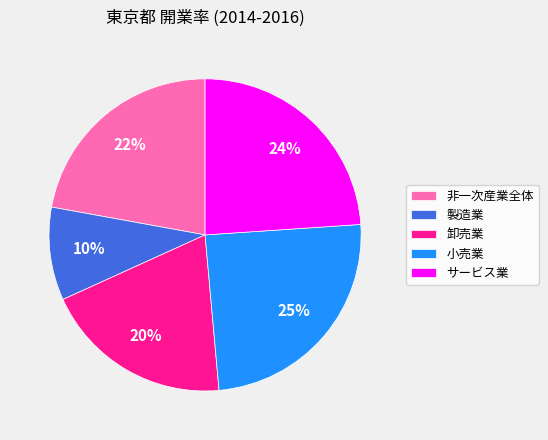

What is the smallest slice in the pie chart?

製造業